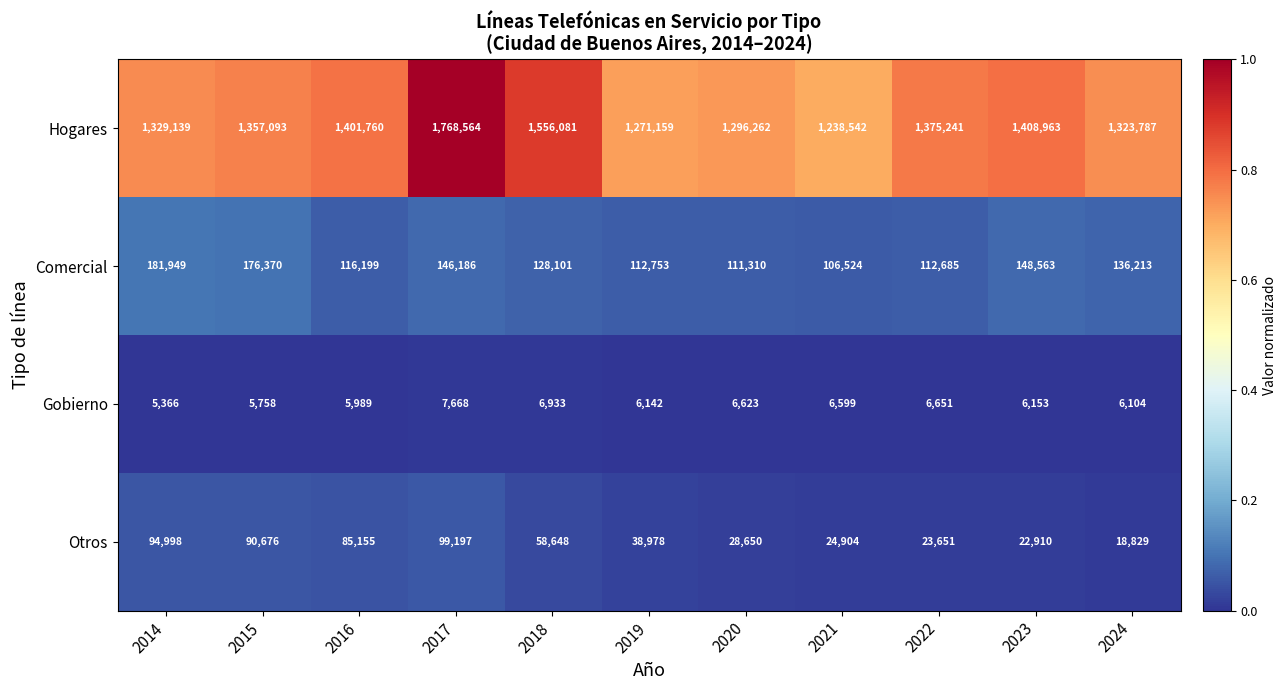

Is it true that Comercial equals 128101 at 2018?

True